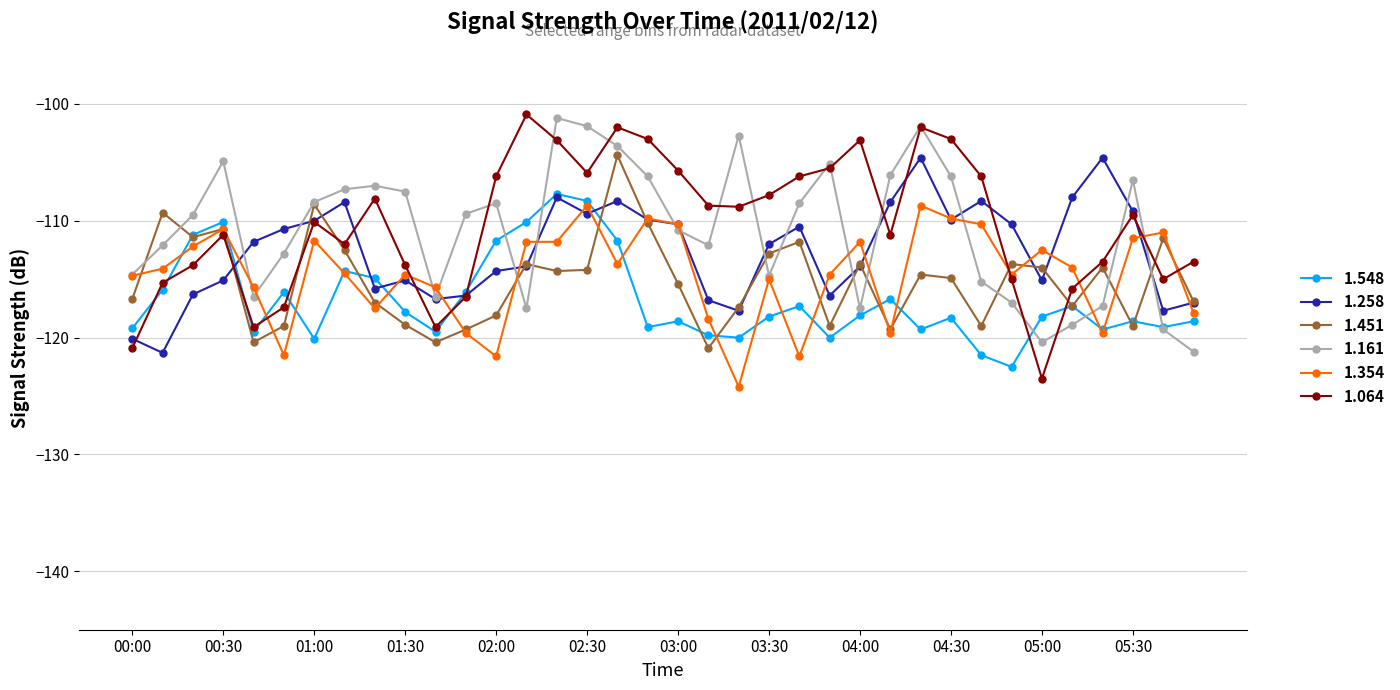

What is the value of the 1.161 point at the 28th from the left?

-106.2